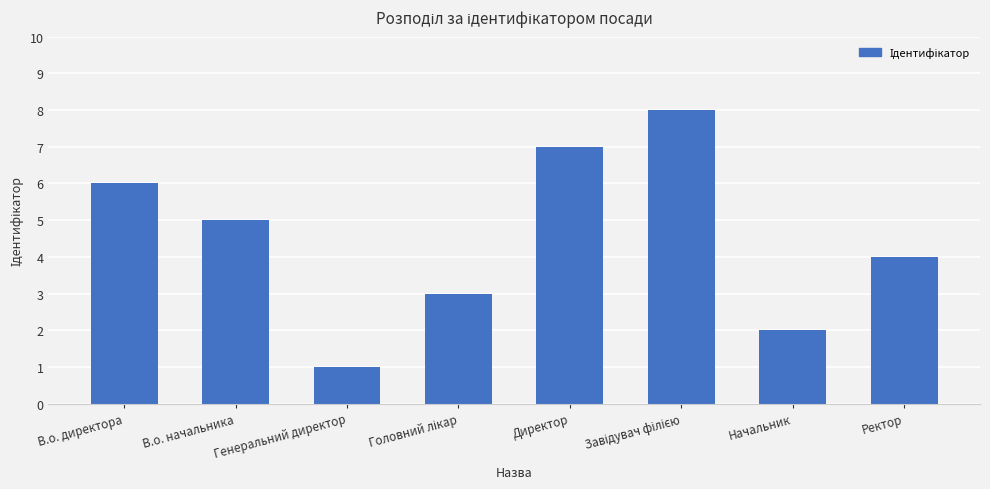

The chart shows a value of 1 at Начальник. True or false?

False